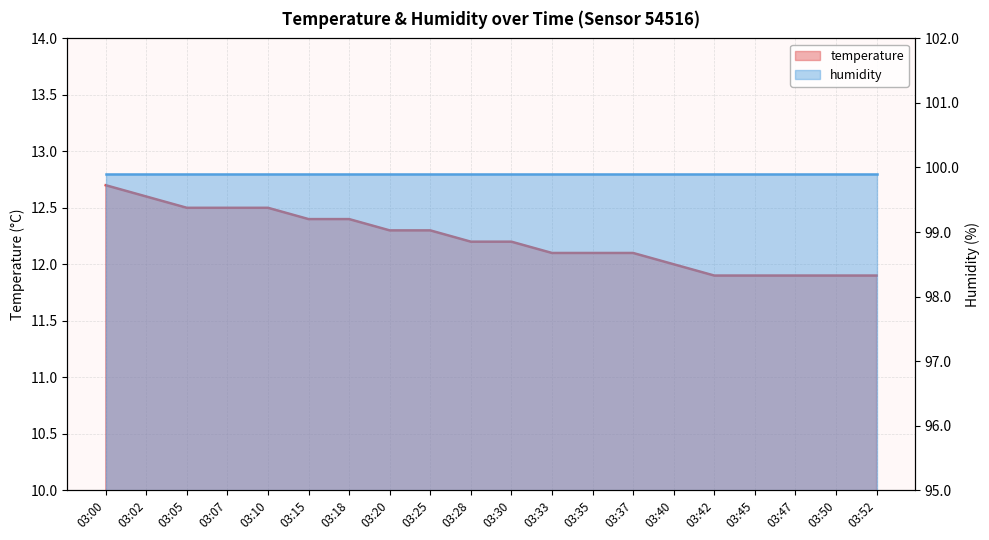

What value does the data have at 03:30?

12.2